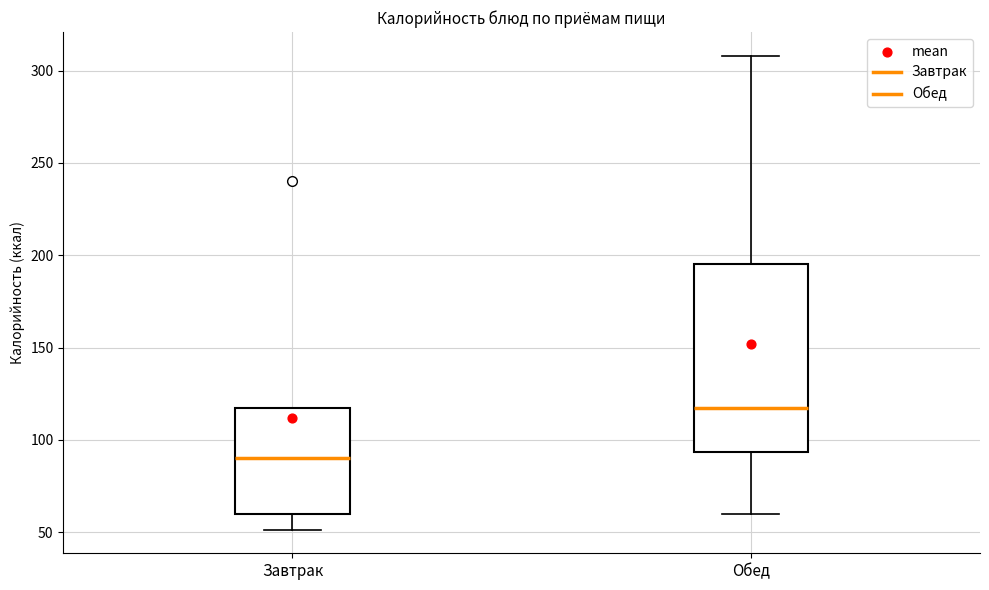

Which box's median line is the highest?

Обед